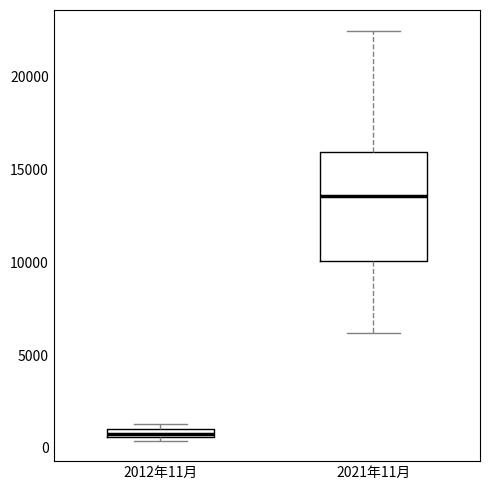

Which box is the tallest, from its lower edge to its upper edge?

2021年11月